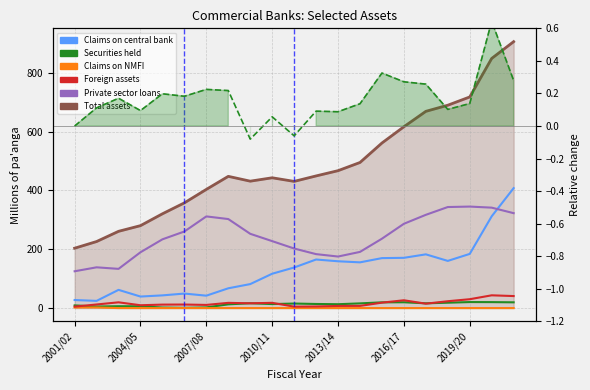

What is the sum of the Claims on central bank values at 13 and 18?

339.8